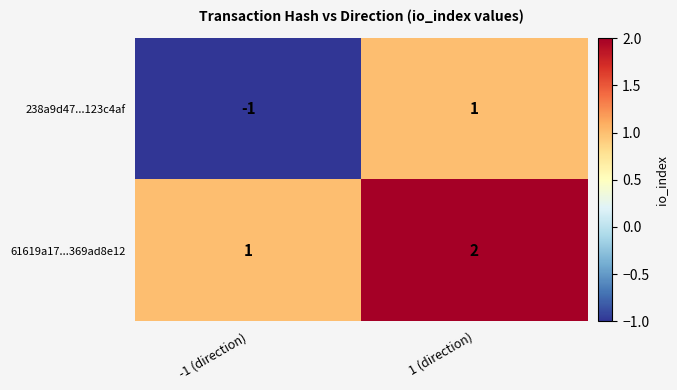

At which label does 238a9d47...123c4af reach its peak?

1 (direction)